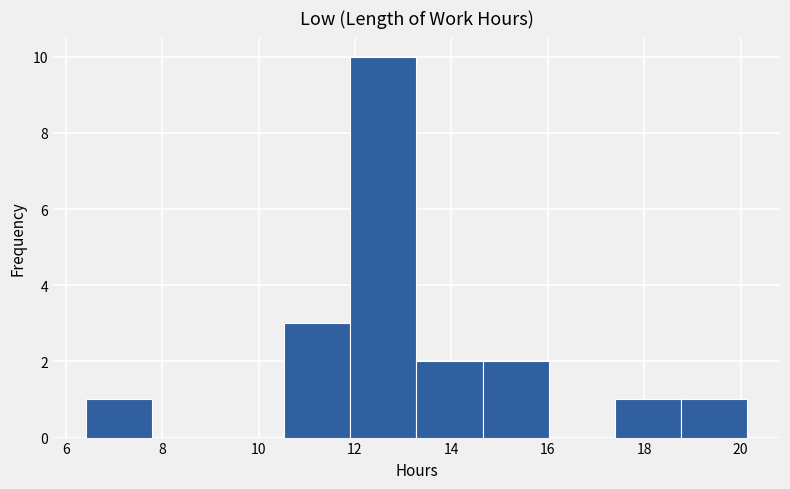

Reading left to right, transcribe this chart: for each bar, give the range it covers on the x-axis and its height. Neither the bar edges nor the heights are printed on the chart, so give them approximately, as read against the axes.

6.4 to 7.8: 1
7.8 to 9.2: 0
9.2 to 10.6: 0
10.6 to 12.0: 3
12.0 to 13.2: 10
13.2 to 14.6: 2
14.6 to 16.0: 2
16.0 to 17.4: 0
17.4 to 18.8: 1
18.8 to 20.2: 1